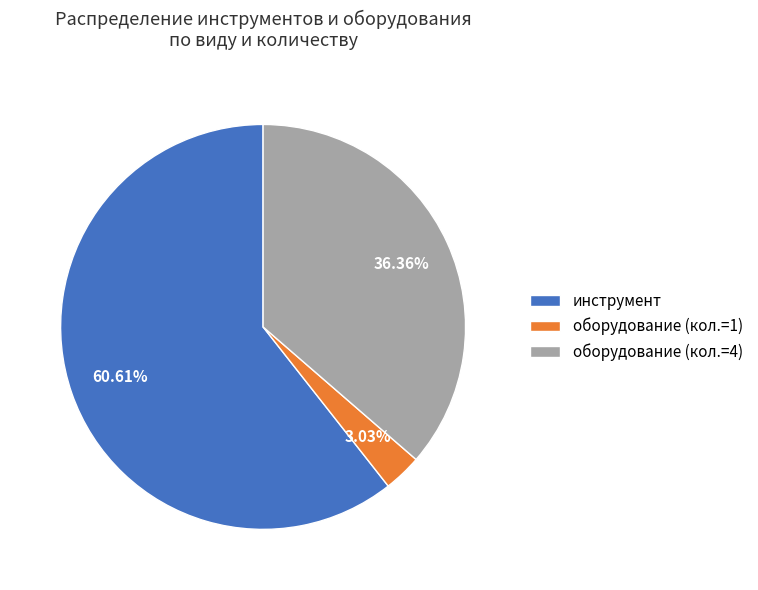

How many slices are in this pie chart?

3